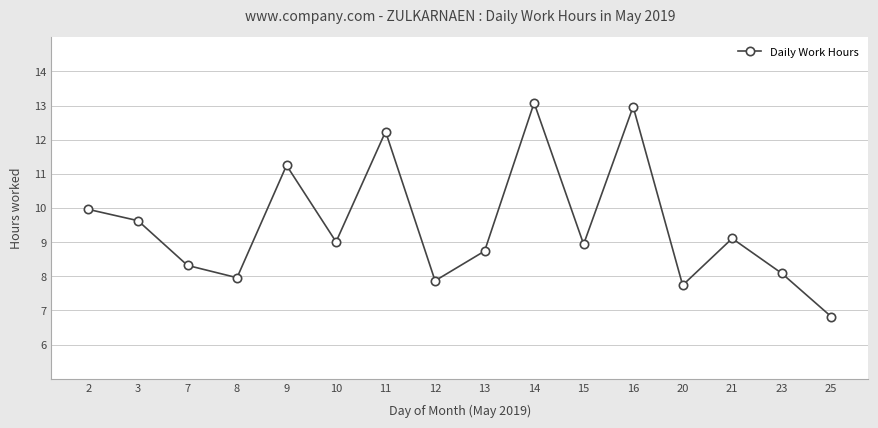

What is the maximum value shown in the chart?

13.1